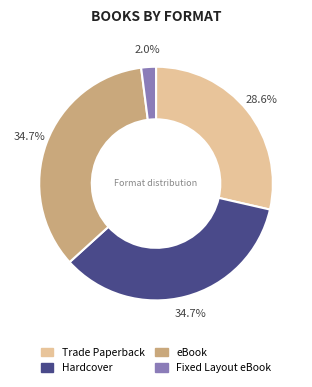

To the nearest percent, what percentage of the pie is Fixed Layout eBook?

2%